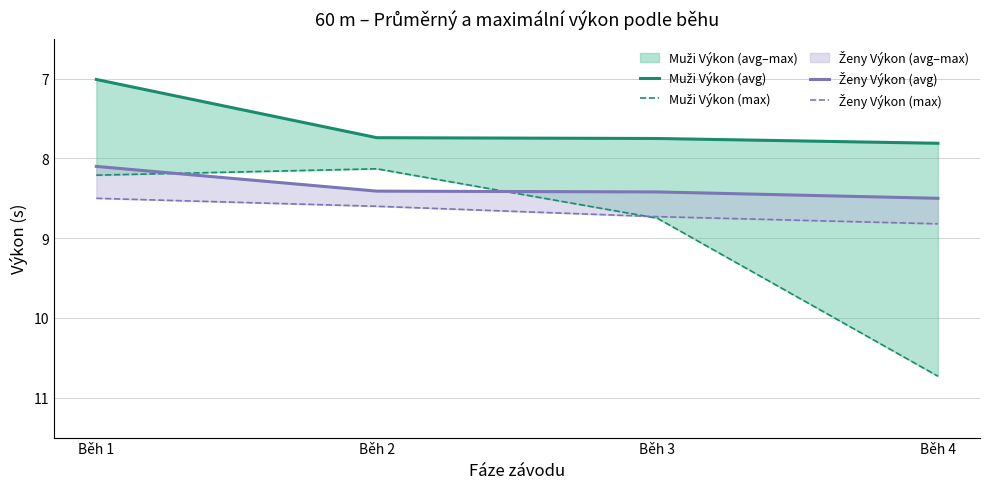

Count the number of data series in this chart.

4